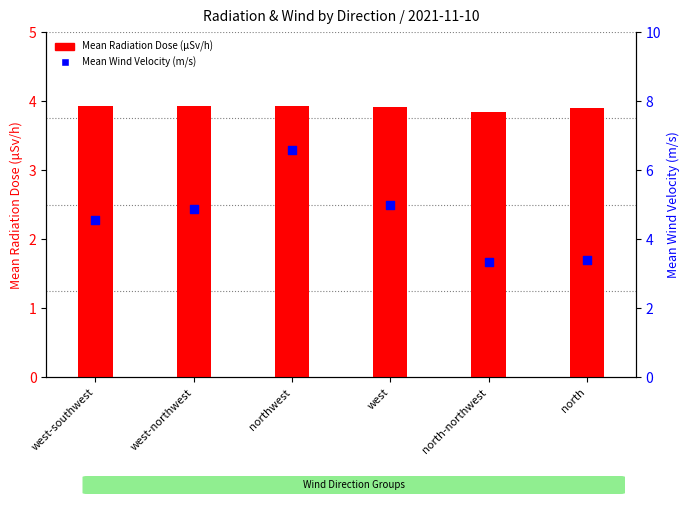

Which series has the largest total across all categories?

Mean Wind Velocity (m/s)